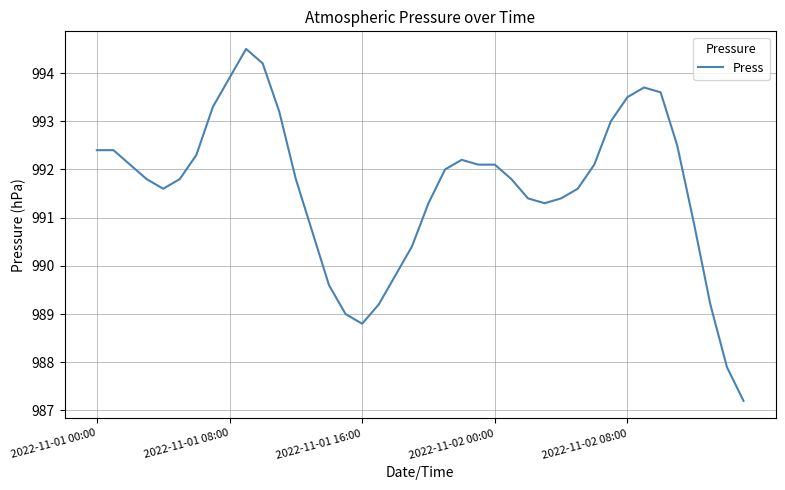

What is the difference between the maximum and minimum values?

7.3